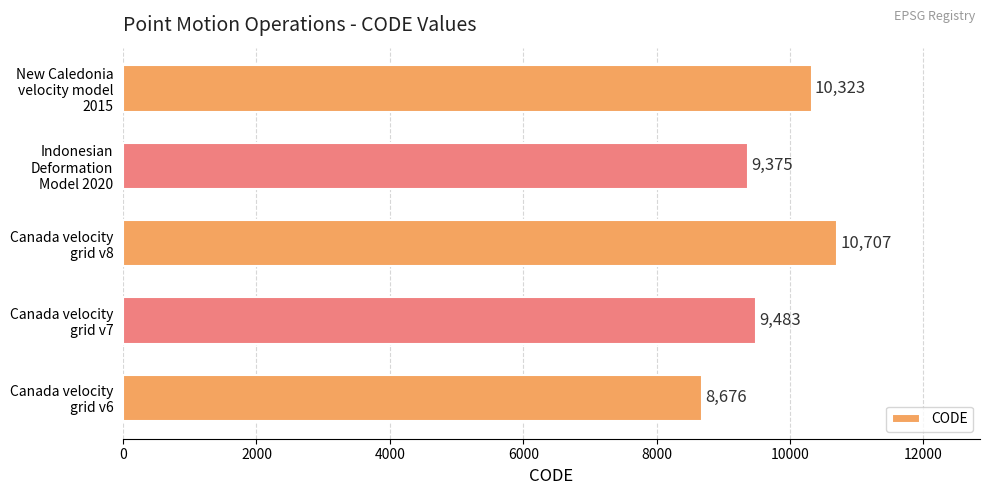

What is the difference between the maximum and minimum values?

2031